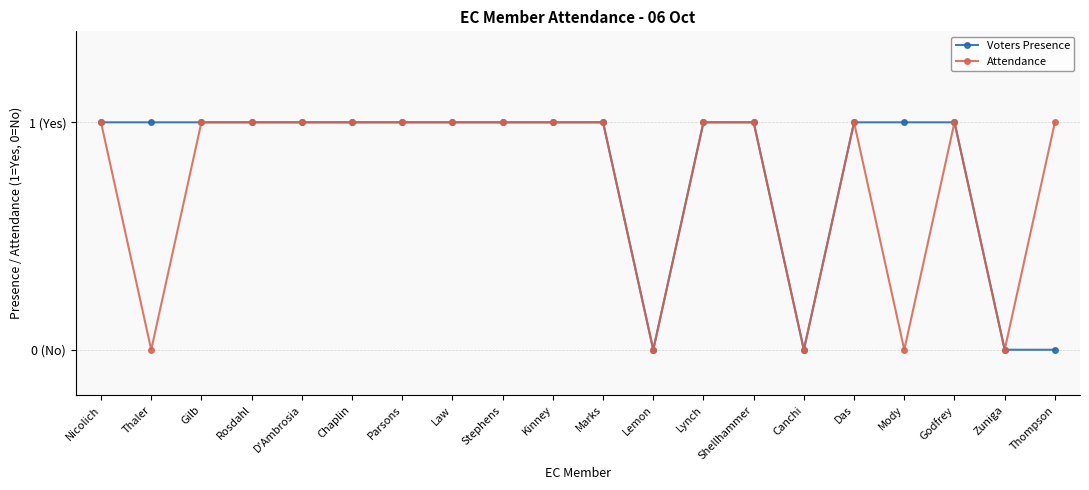

Reading left to right, what are all the values shown in this chart?

Voters Presence: Nicolich=1	Thaler=1	Gilb=1	Rosdahl=1	D'Ambrosia=1	Chaplin=1	Parsons=1	Law=1	Stephens=1	Kinney=1	Marks=1	Lemon=0	Lynch=1	Shellhammer=1	Canchi=0	Das=1	Mody=1	Godfrey=1	Zuniga=0	Thompson=0
Attendance: Nicolich=1	Thaler=0	Gilb=1	Rosdahl=1	D'Ambrosia=1	Chaplin=1	Parsons=1	Law=1	Stephens=1	Kinney=1	Marks=1	Lemon=0	Lynch=1	Shellhammer=1	Canchi=0	Das=1	Mody=0	Godfrey=1	Zuniga=0	Thompson=1